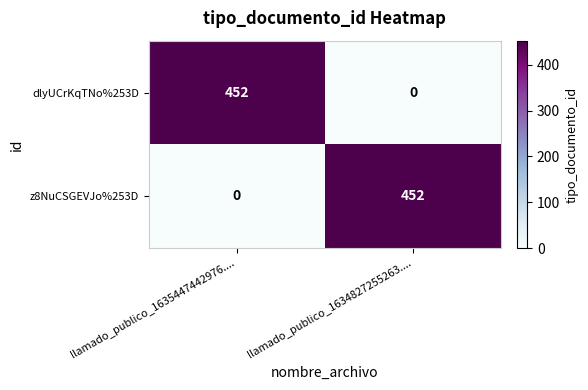

How many values in the z8NuCSGEVJo%253D series are below 452?

1